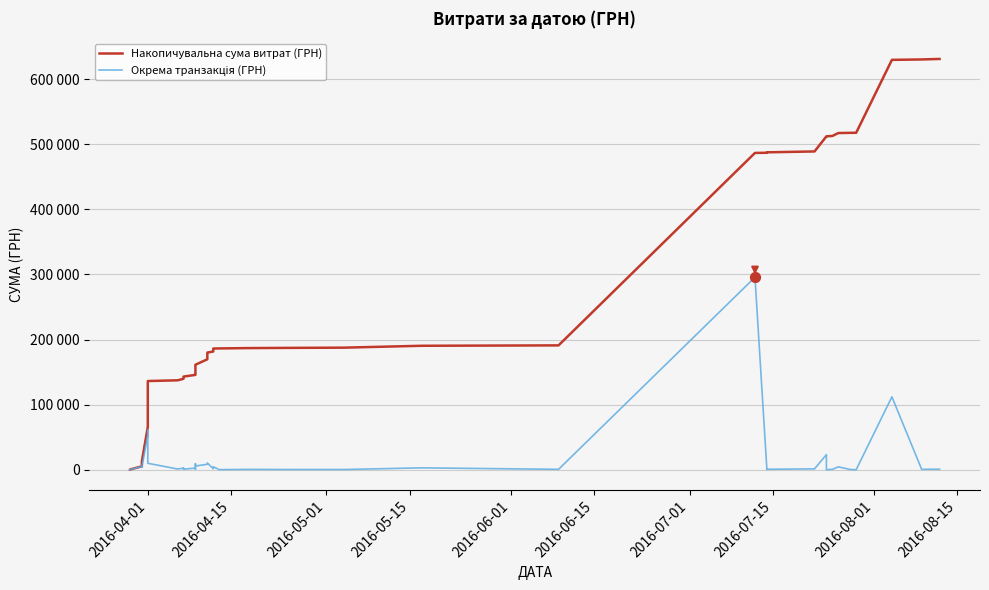

Which series reaches the maximum Y coordinate?

Накопичувальна сума витрат (ГРН)